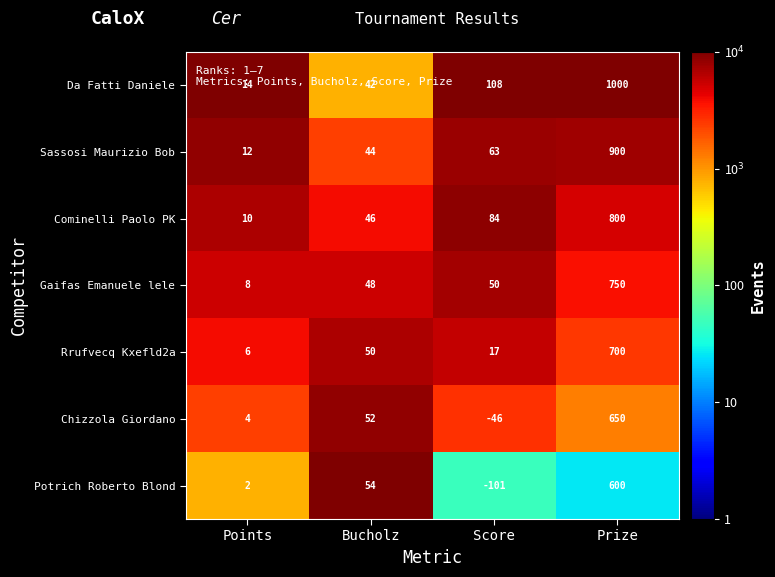

Between Bucholz and Score, which series saw the biggest shift?

Potrich Roberto Blond